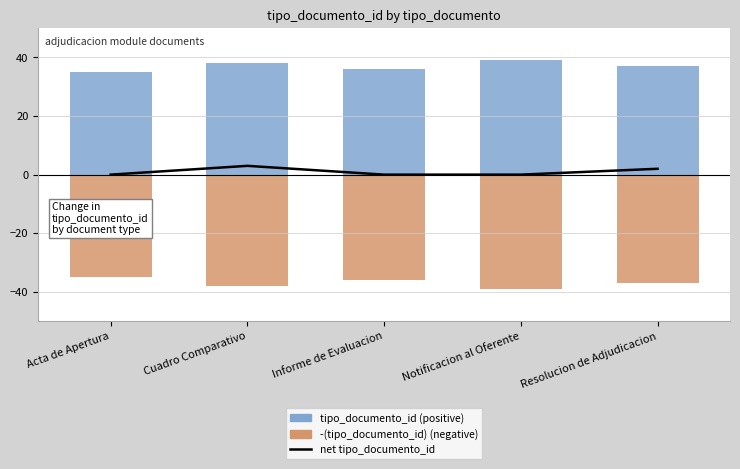

What is the average value of the tipo_documento_id (positive) series?

37